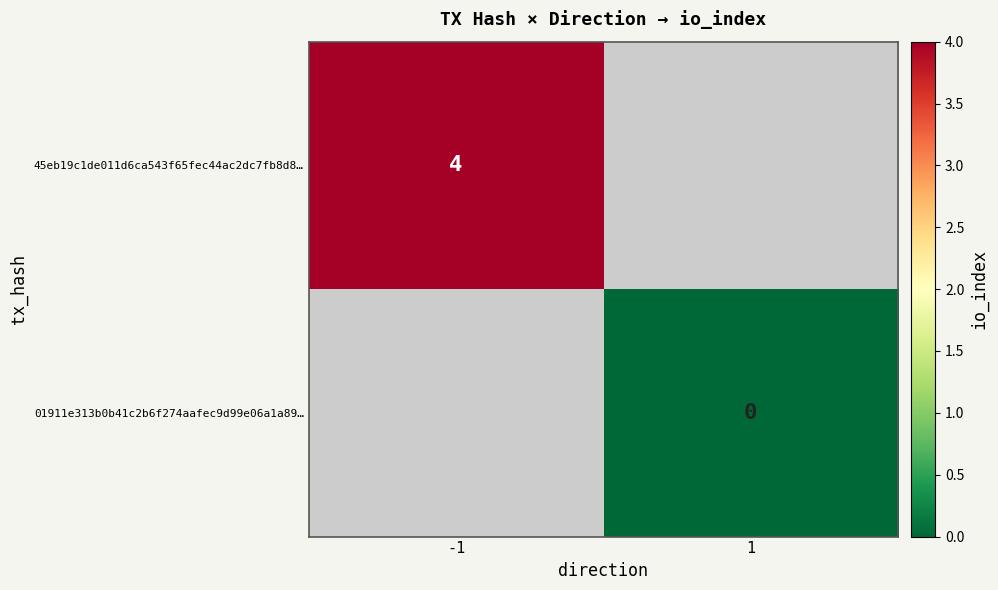

What is the greatest value displayed?

4.0